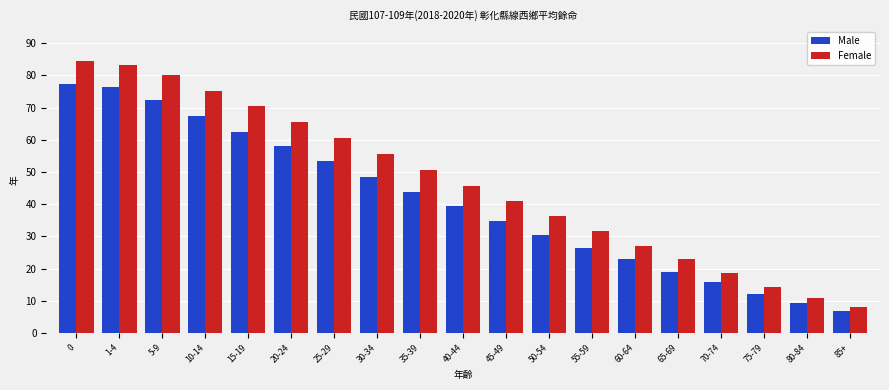

What is the label of the 9th bar from the right?

45-49